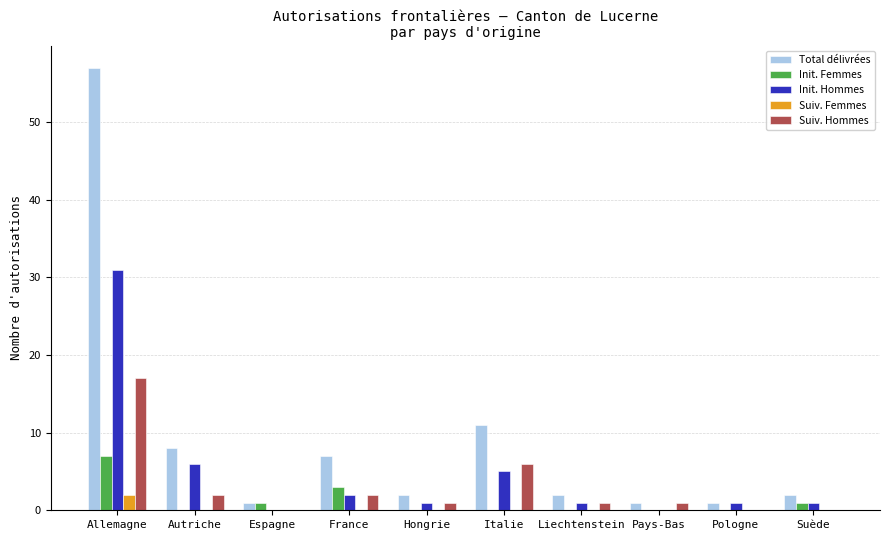

The value of Init. Femmes at Autriche is 0. True or false?

True